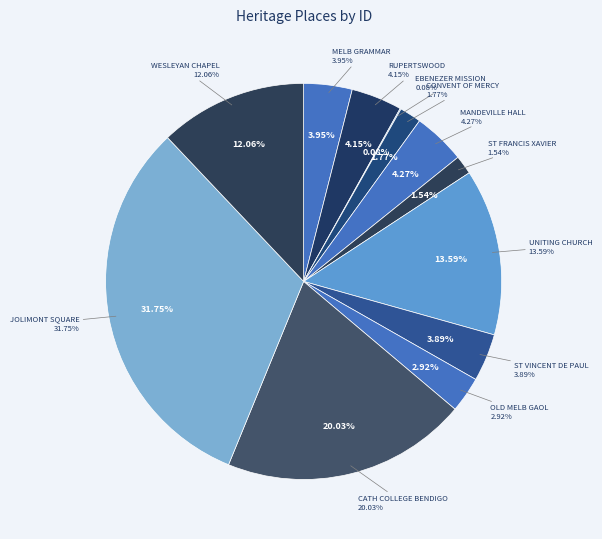

What is the largest slice in the pie chart?

JOLIMONT SQUARE